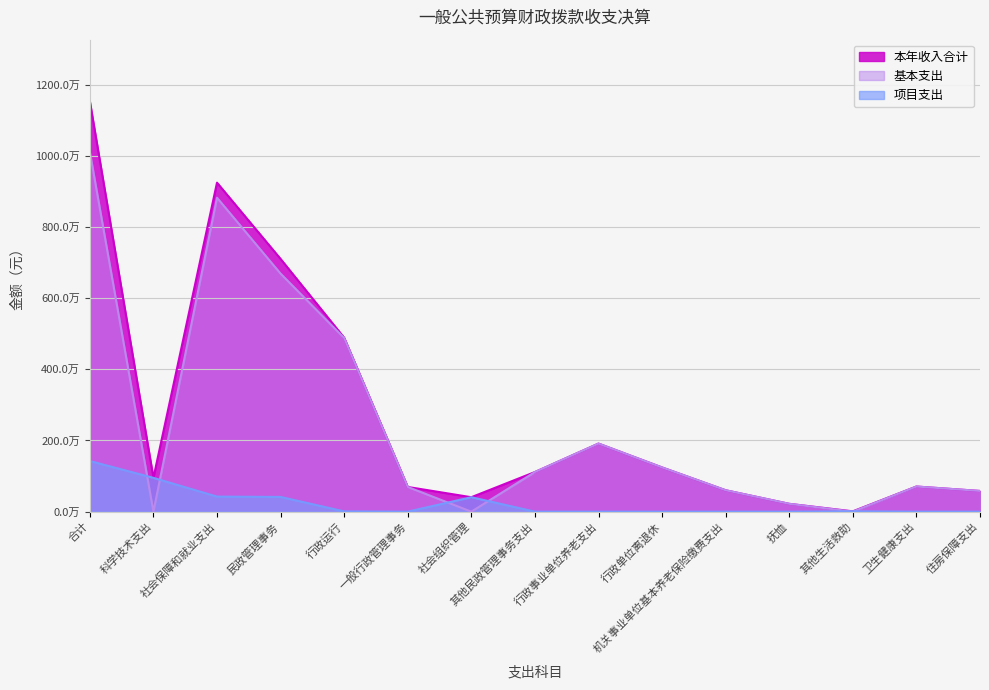

The 本年支出合计 series shows 1250066.6 at 行政事业单位养老支出. True or false?

False